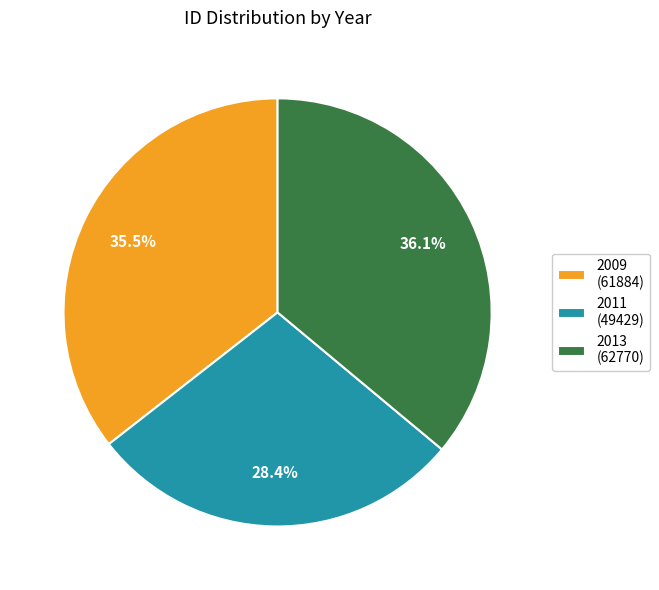

Count the number of slices in the pie.

3